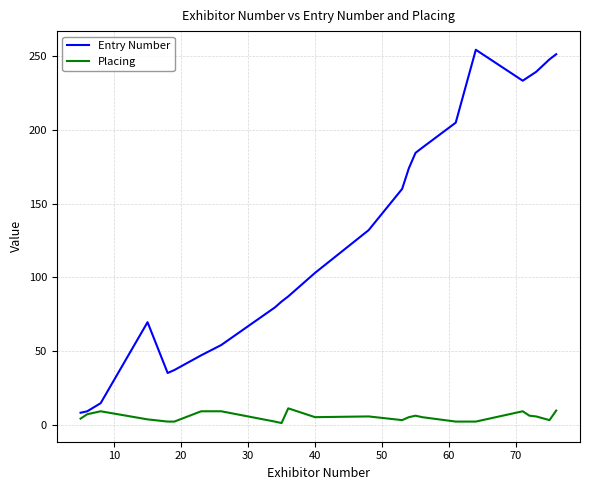

Which series has the largest range (max minus min)?

Entry Number